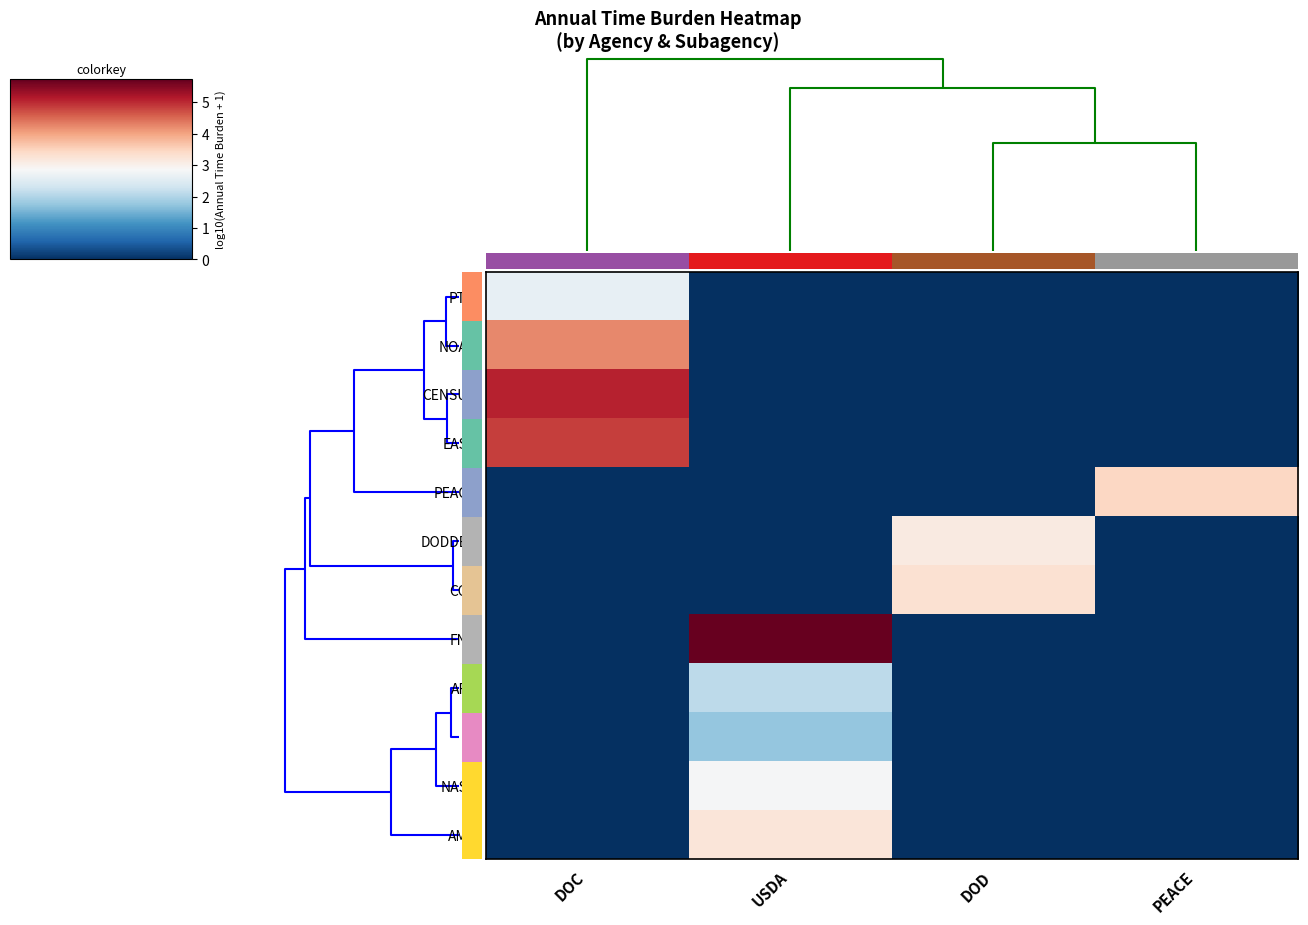

Which series has the largest total across all categories?

FNS